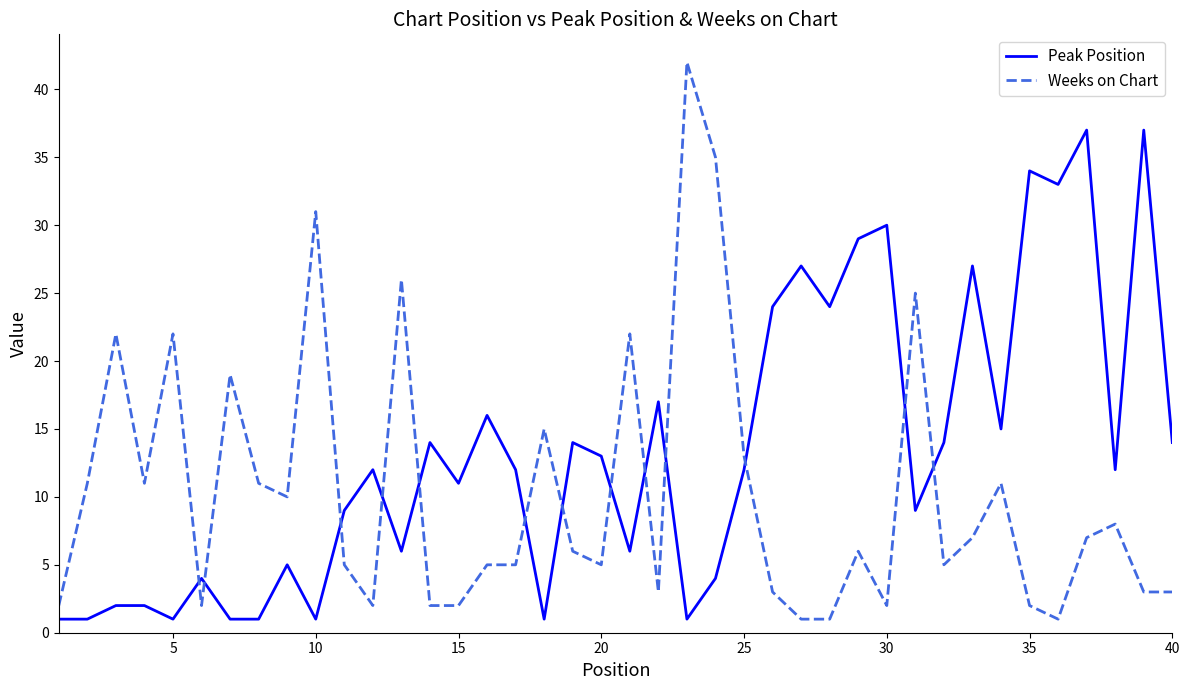

Is this an area chart (filled region under the line)?

No